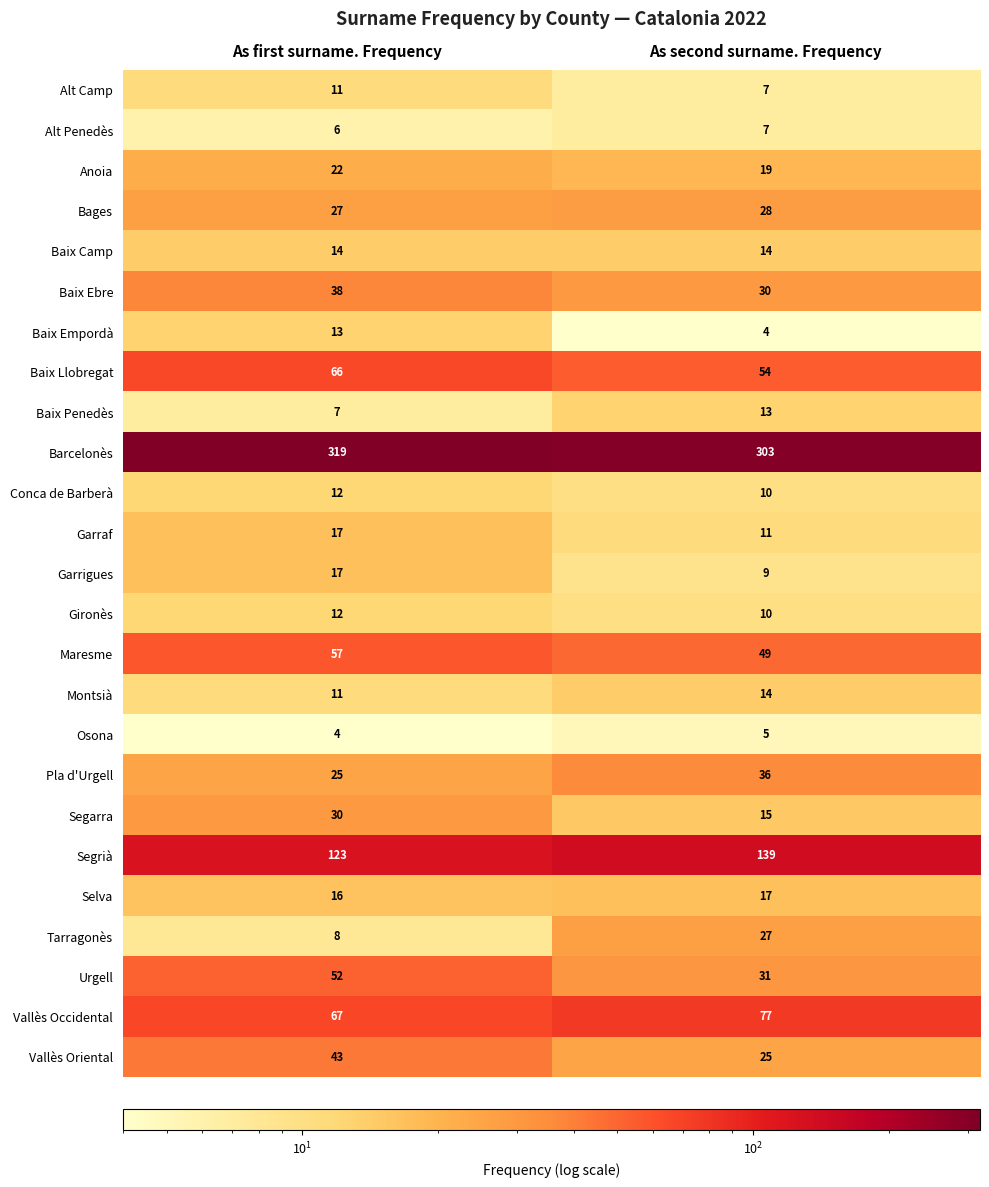

Rank the categories by Barcelonès value from highest to lowest.

As first surname. Frequency, As second surname. Frequency